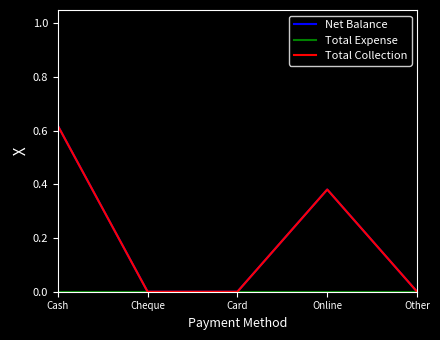

Does the chart have visible grid lines?

No